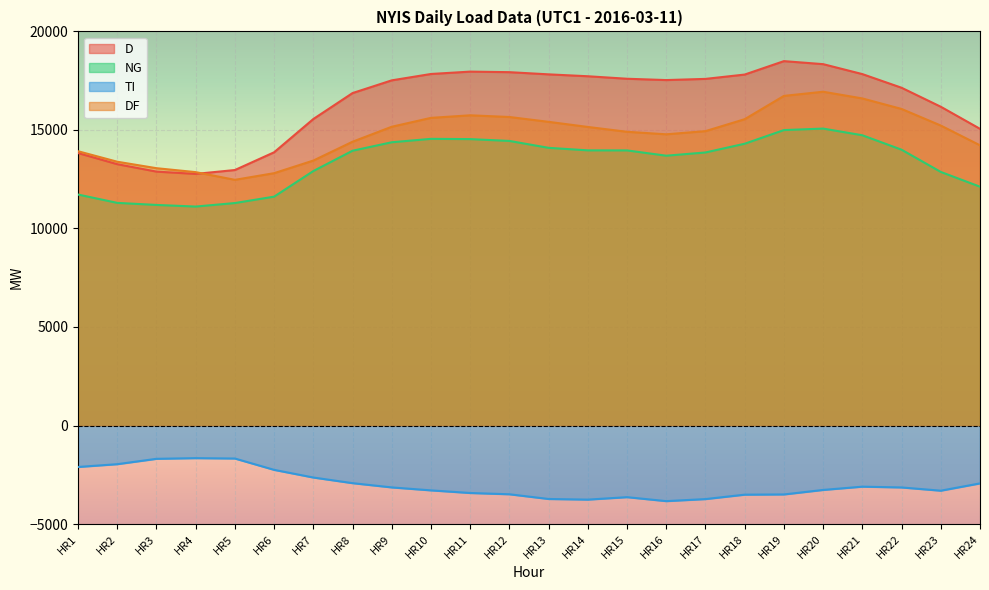

At HR13, list the series in order from smallest to largest.

TI, NG, DF, D